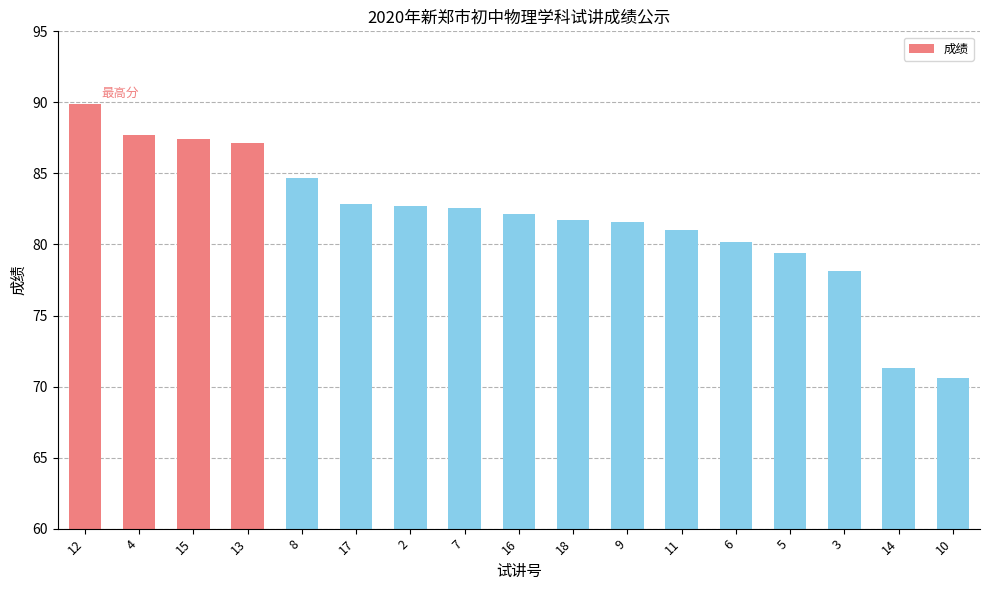

What is the sum of all values?

1391.0